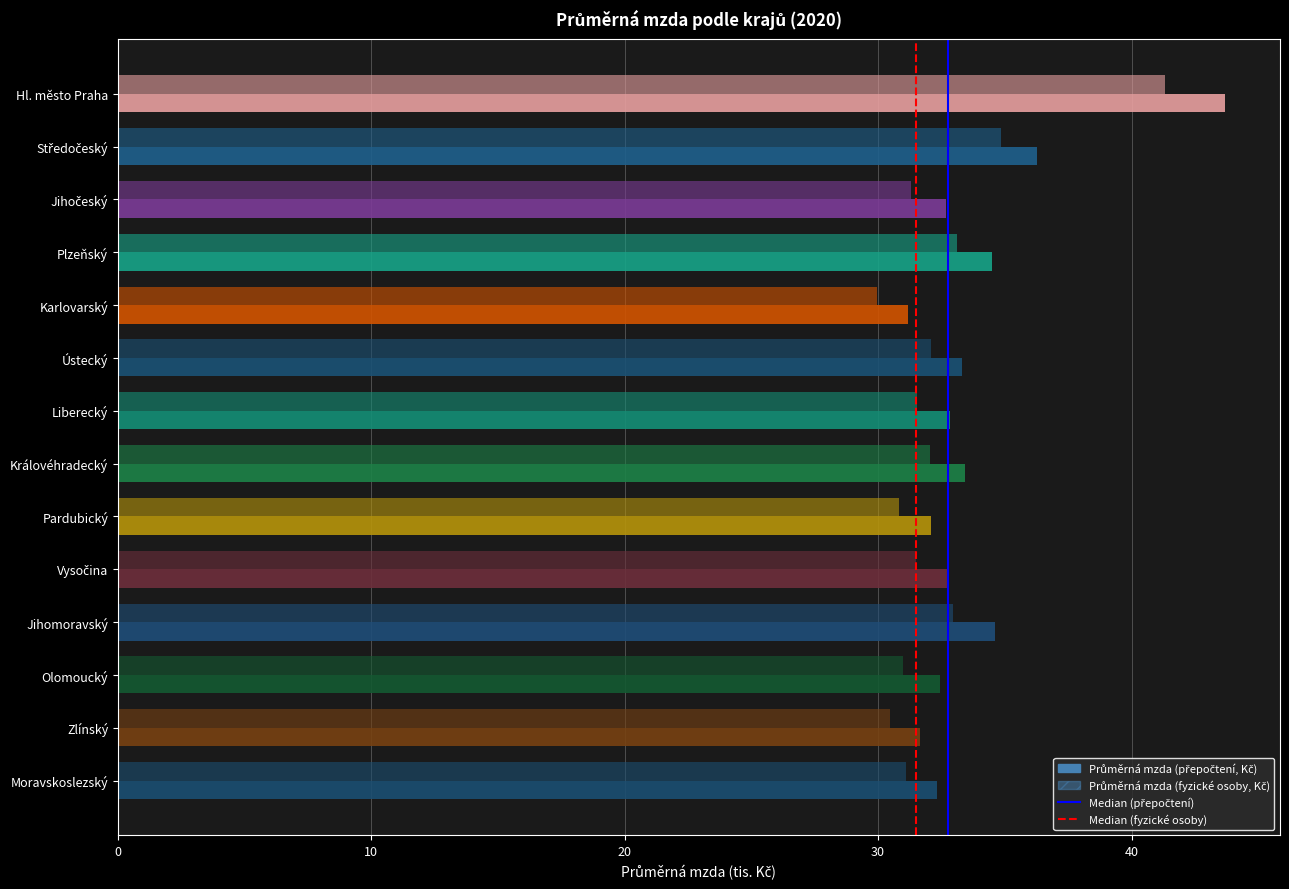

What is the sum of the Průměrná mzda (přepočtení, Kč) values at Vysočina and Plzeňský?

67.2